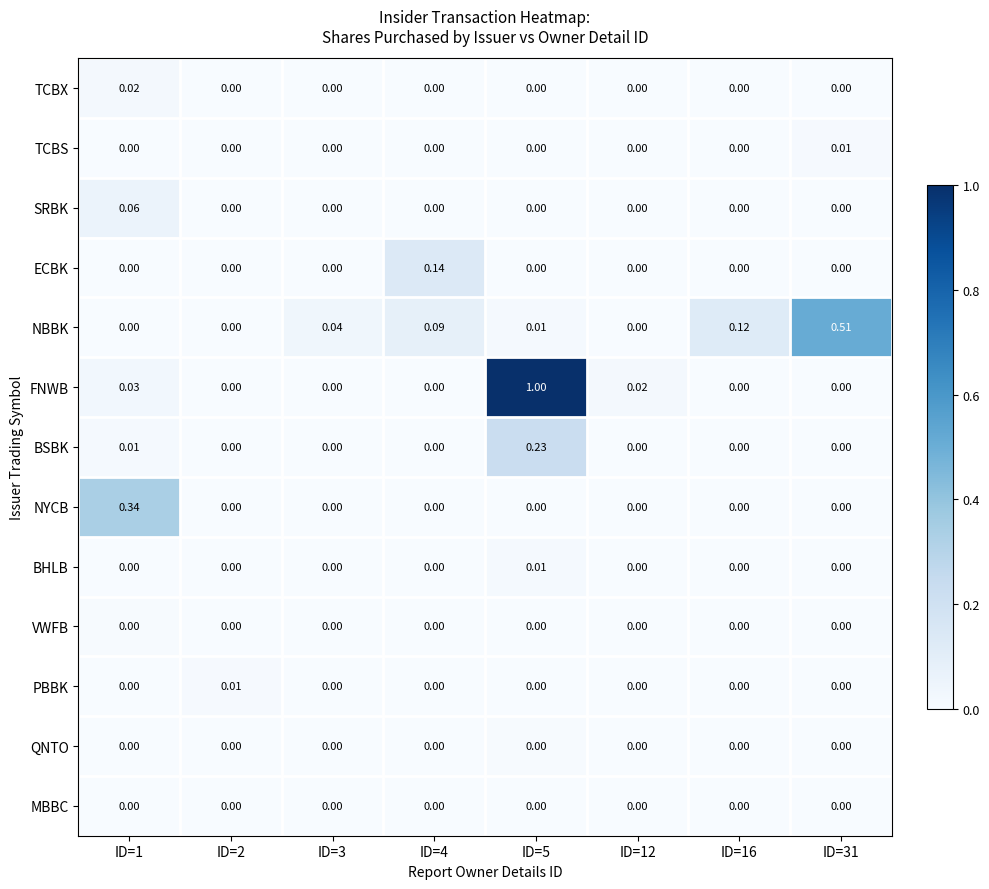

Which series has the widest spread of values?

FNWB